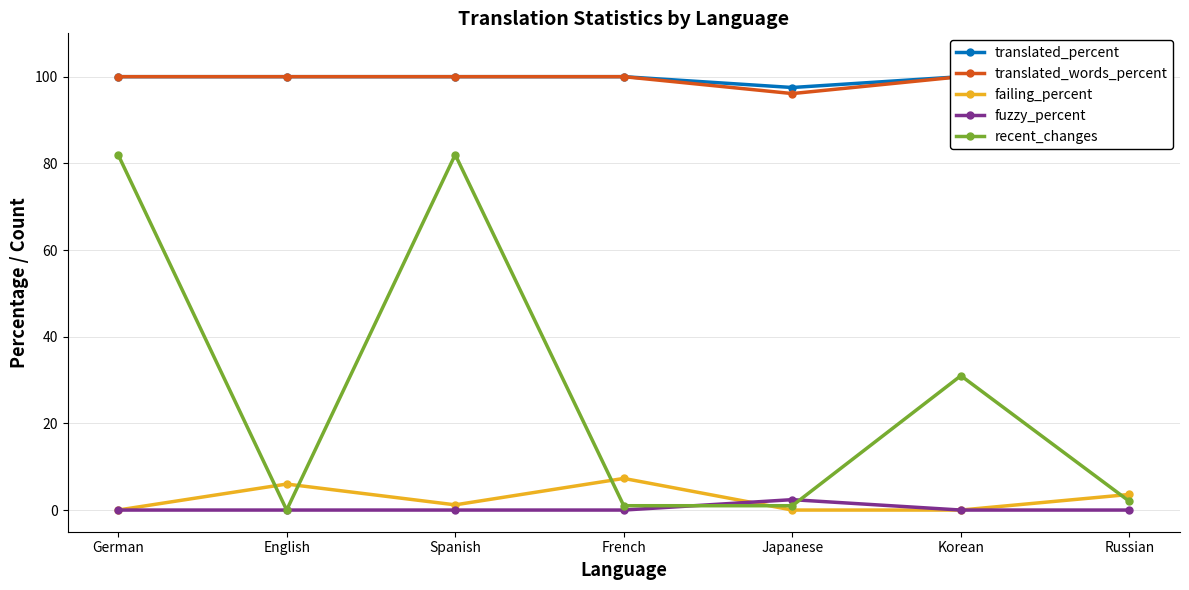

Where is the first local minimum for translated_words_percent?

Japanese